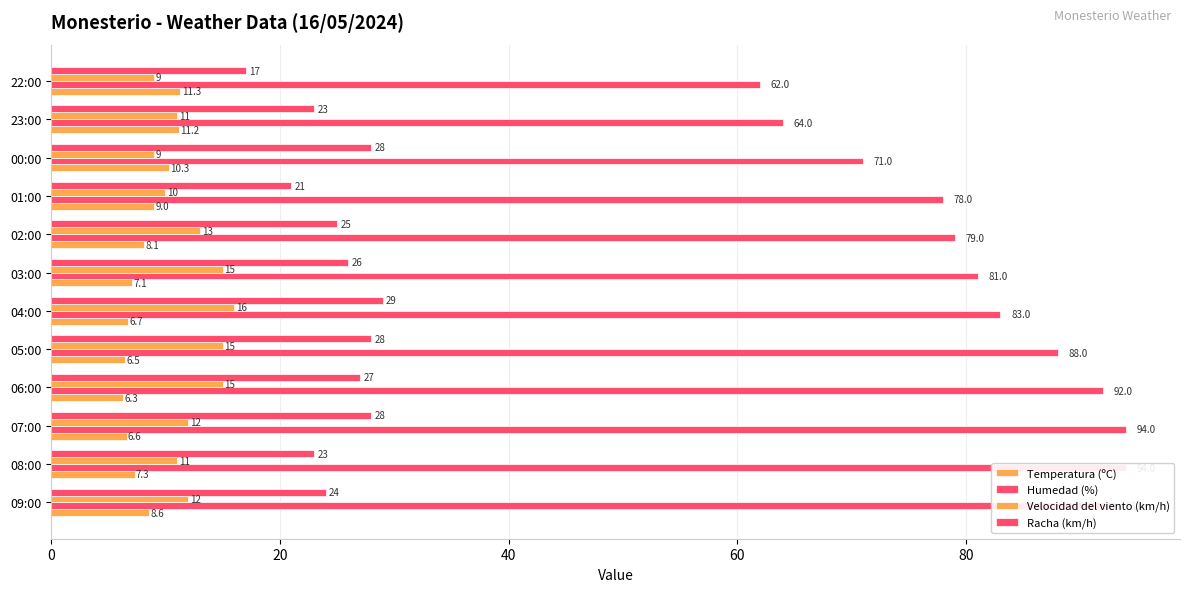

What position from the left is 09:00?

1